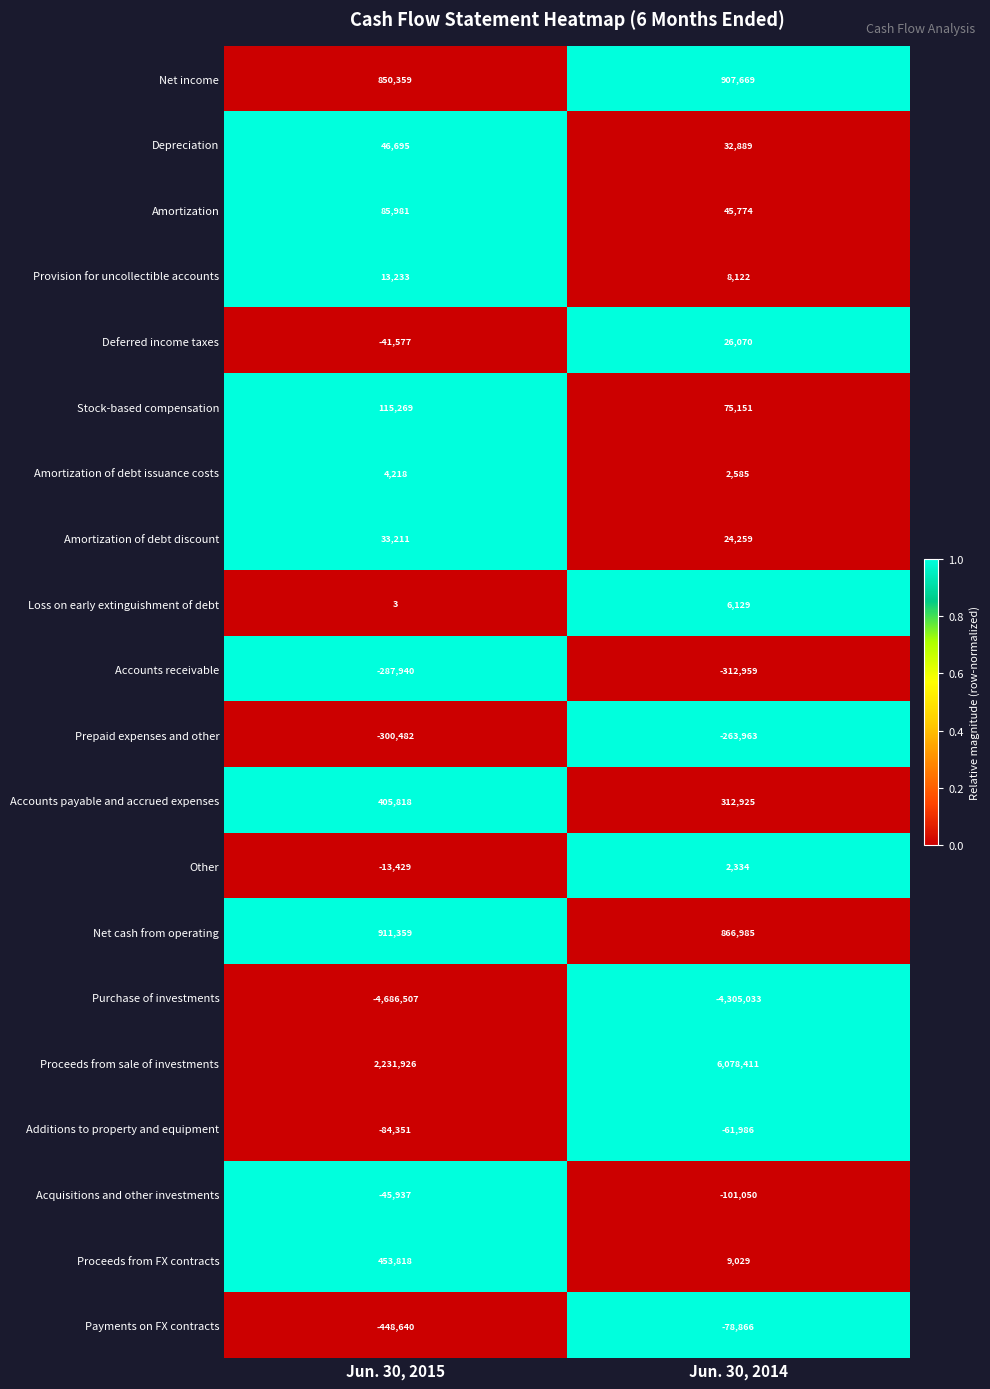

How many categories are shown in the chart?

2